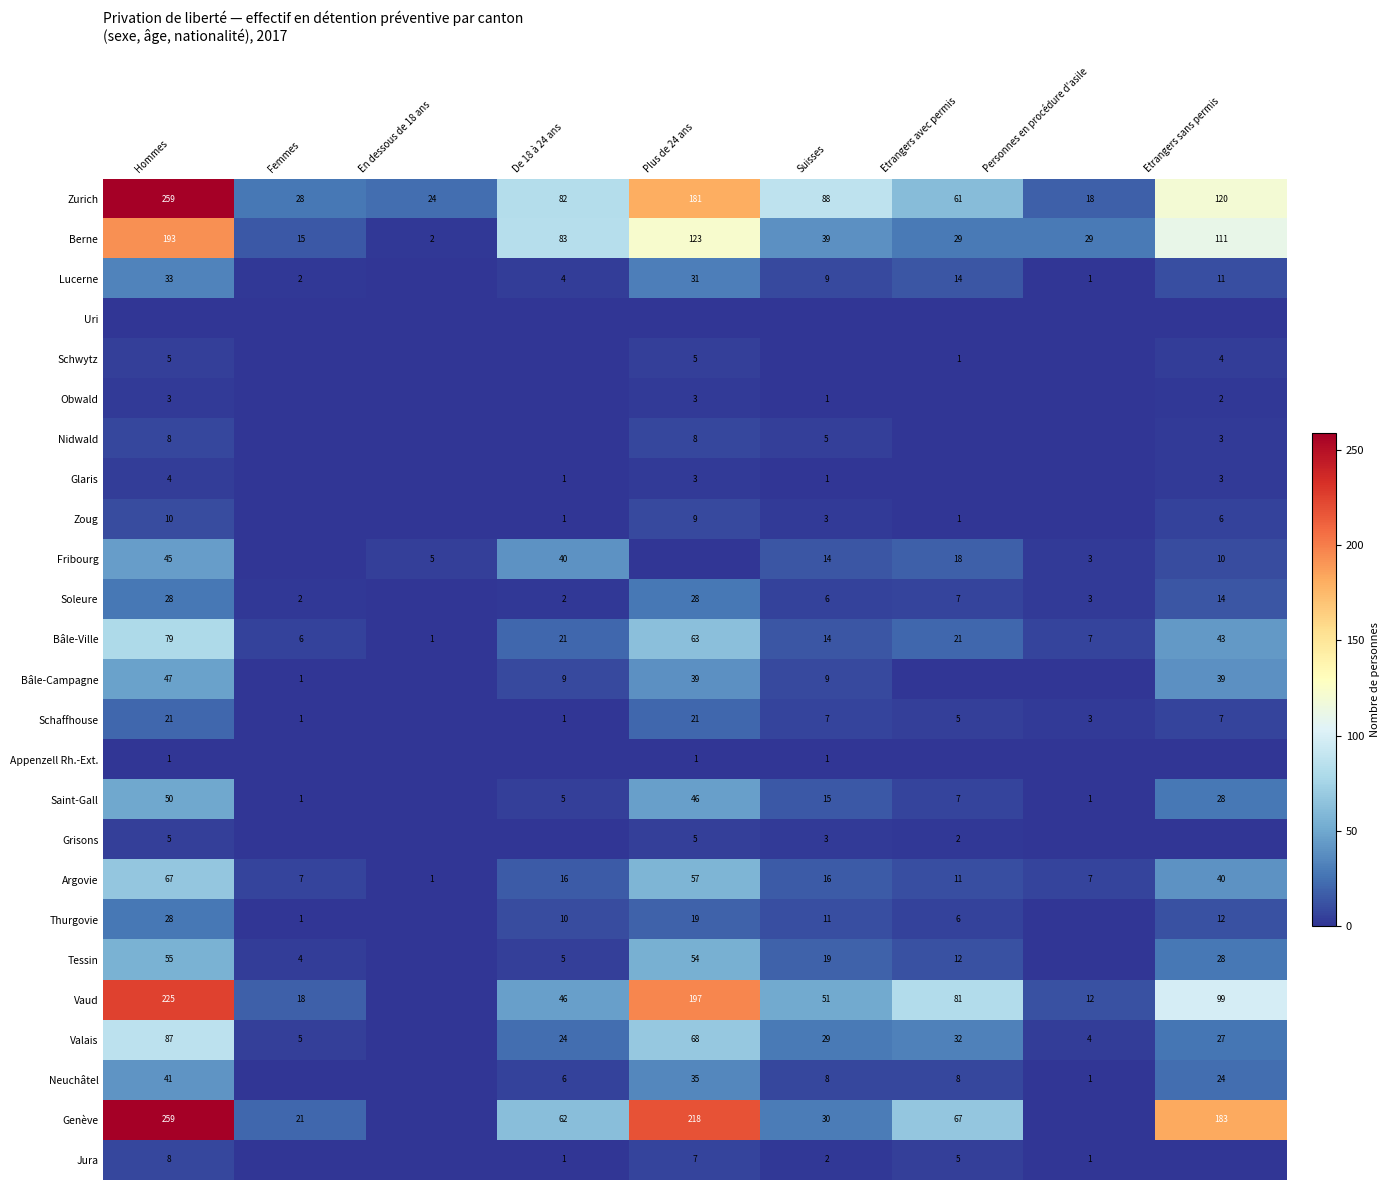

What is the difference between the Argovie values at Hommes and Etrangers avec permis?

56